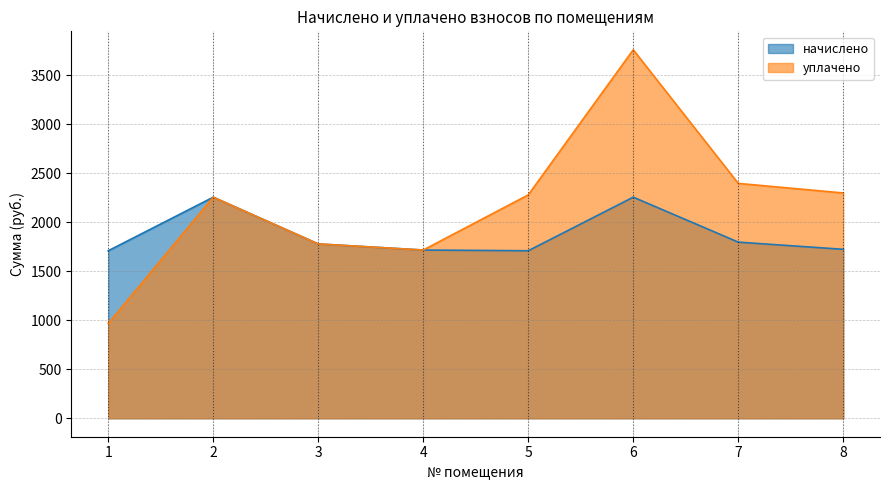

The уплачено series shows 1715.7 at 4. True or false?

True